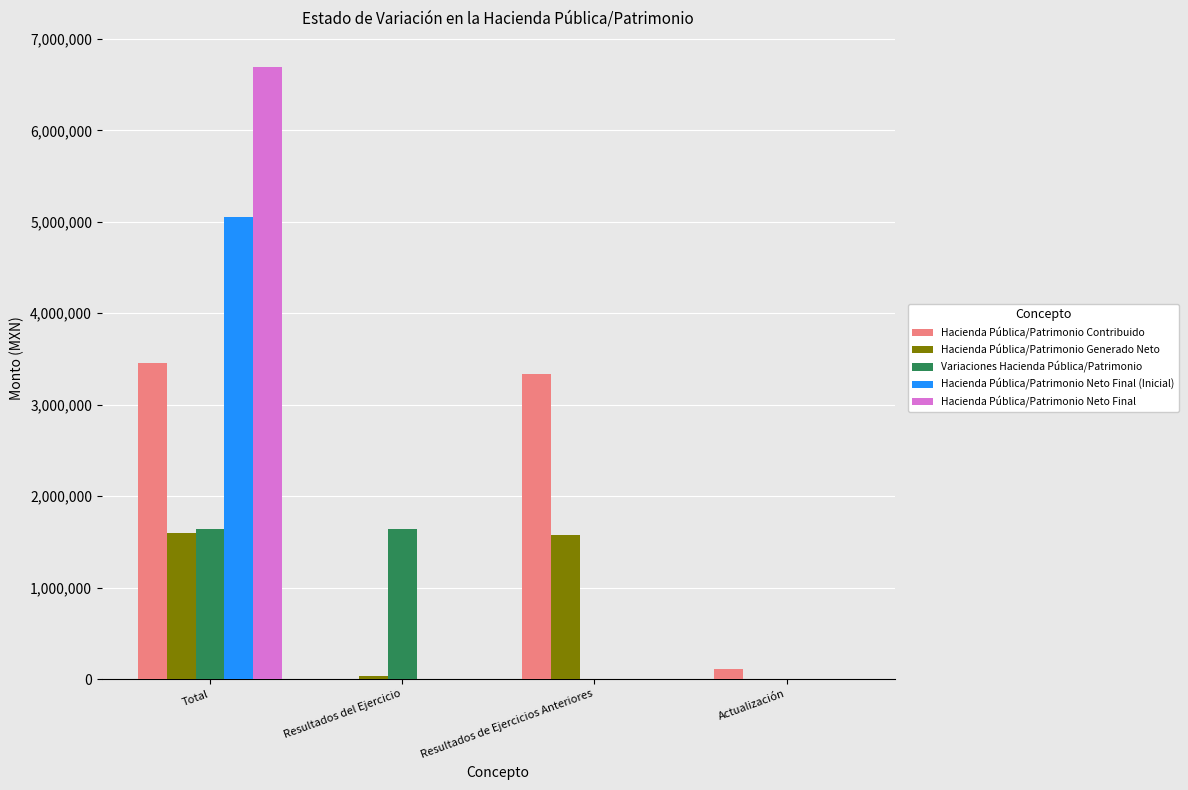

What is the sum of the Hacienda Pública/Patrimonio Neto Final values at Total and Resultados de Ejercicios Anteriores?

6687177.8